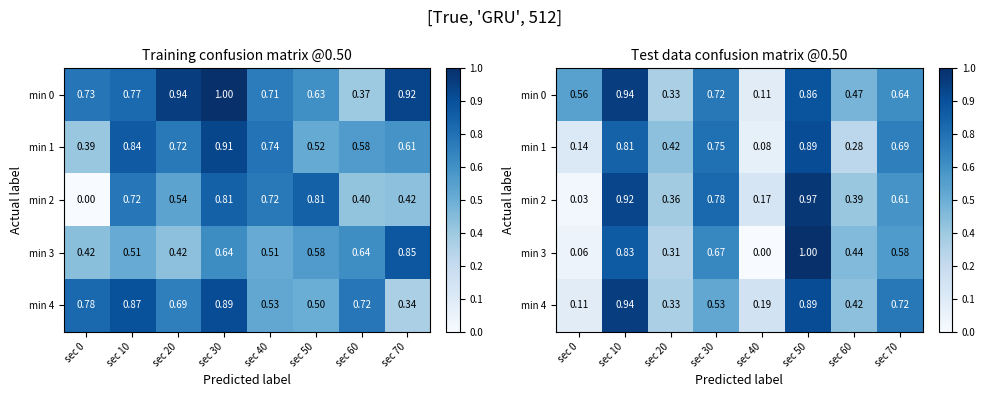

Which category has the lowest value in the min 4 series?

sec 0